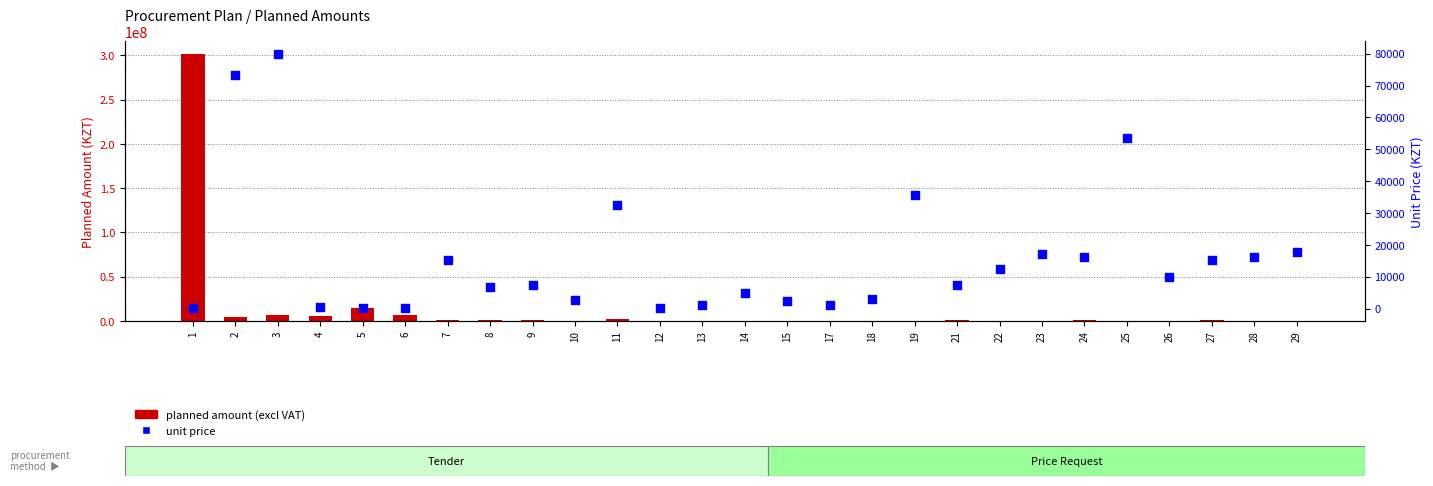

What are all the series names shown in the legend?

planned amount (excl VAT), unit price